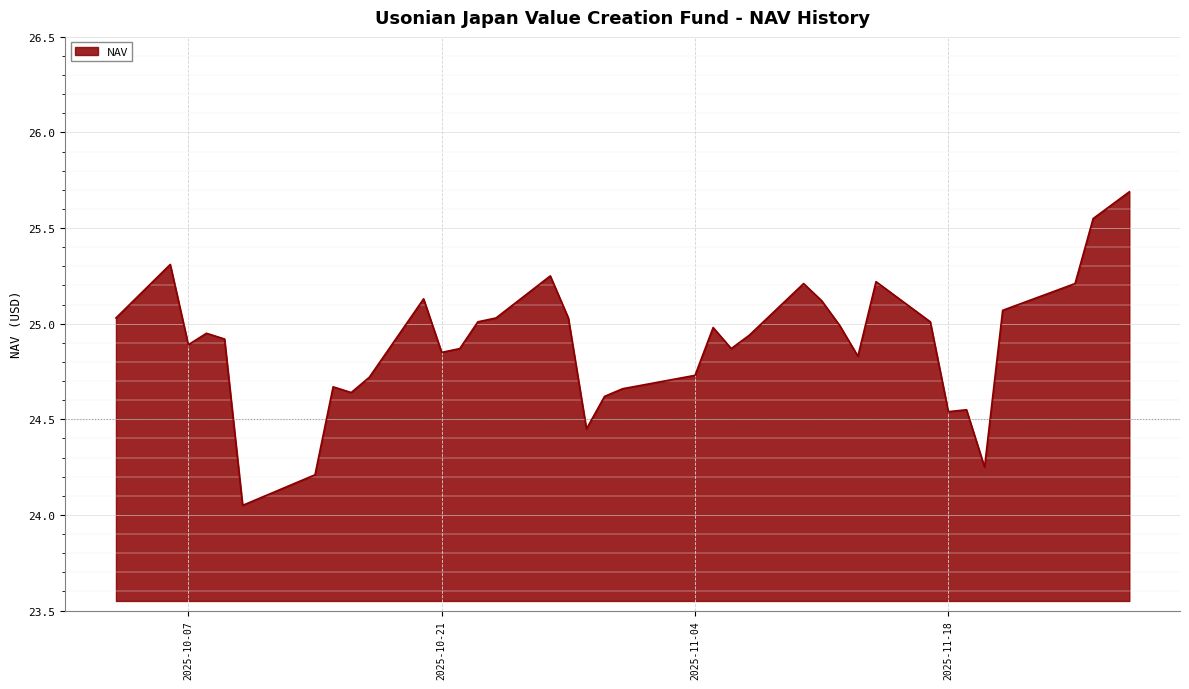

What is the difference between the maximum and minimum values?

1.6